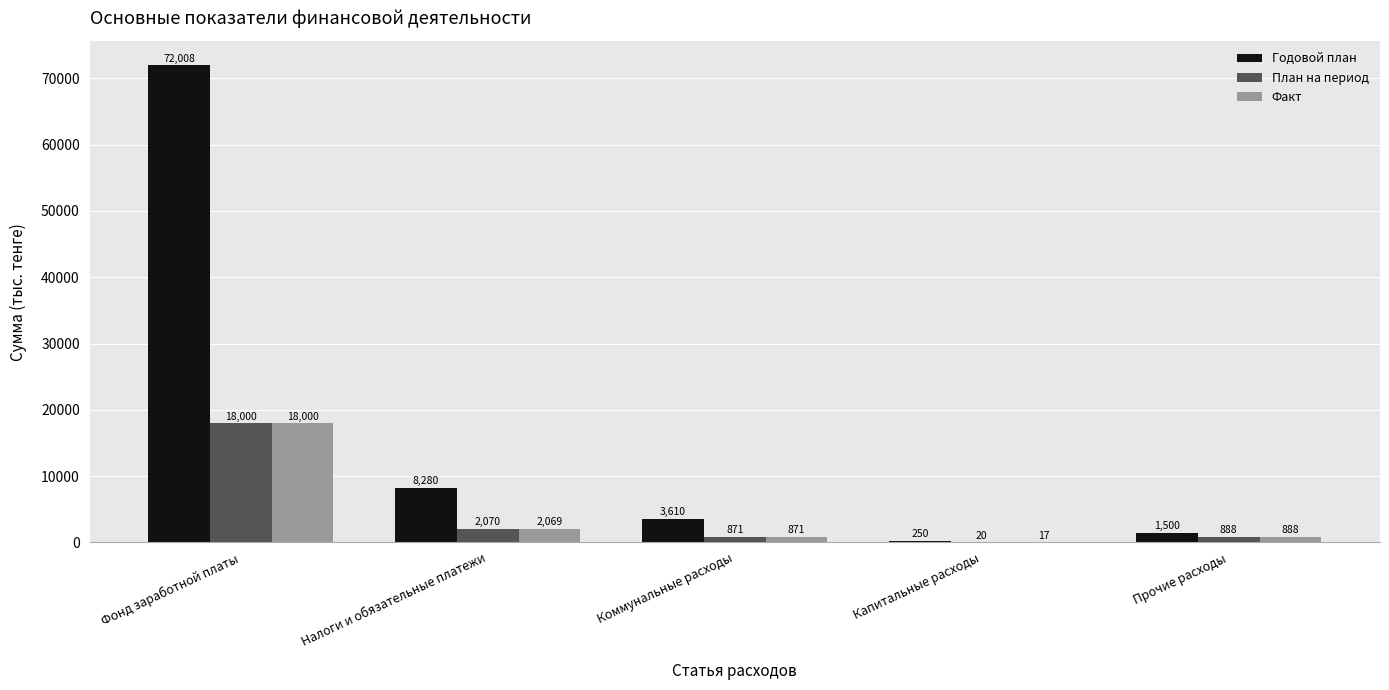

At which label does План на период reach its peak?

Фонд заработной платы